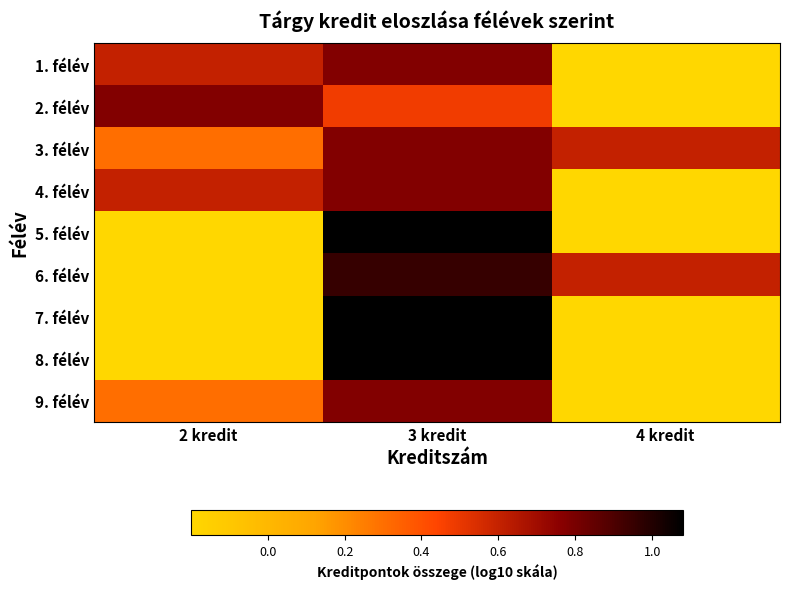

Reading right to left, transcribe all the data shown in this chart.

1. félév: 4 kredit=-0.2	3 kredit=0.8	2 kredit=0.6
2. félév: 4 kredit=-0.2	3 kredit=0.5	2 kredit=0.8
3. félév: 4 kredit=0.6	3 kredit=0.8	2 kredit=0.3
4. félév: 4 kredit=-0.2	3 kredit=0.8	2 kredit=0.6
5. félév: 4 kredit=-0.2	3 kredit=1.1	2 kredit=-0.2
6. félév: 4 kredit=0.6	3 kredit=1.0	2 kredit=-0.2
7. félév: 4 kredit=-0.2	3 kredit=1.1	2 kredit=-0.2
8. félév: 4 kredit=-0.2	3 kredit=1.1	2 kredit=-0.2
9. félév: 4 kredit=-0.2	3 kredit=0.8	2 kredit=0.3